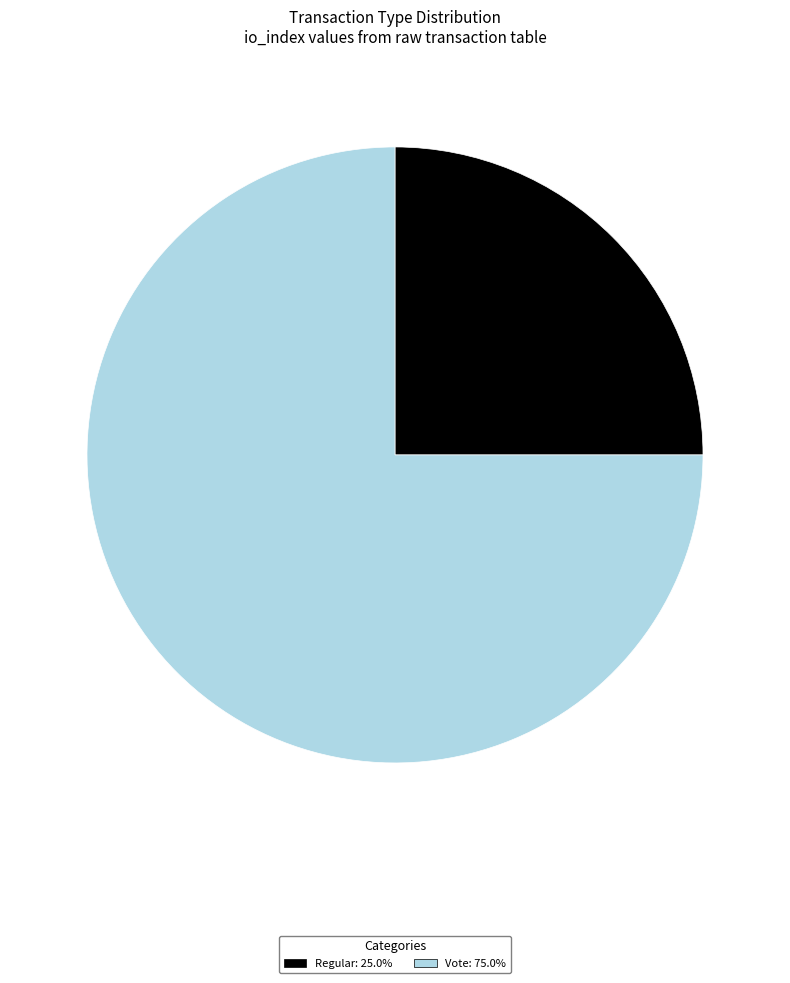

Approximately how many times larger is the value at Regular compared to Vote?

0.3